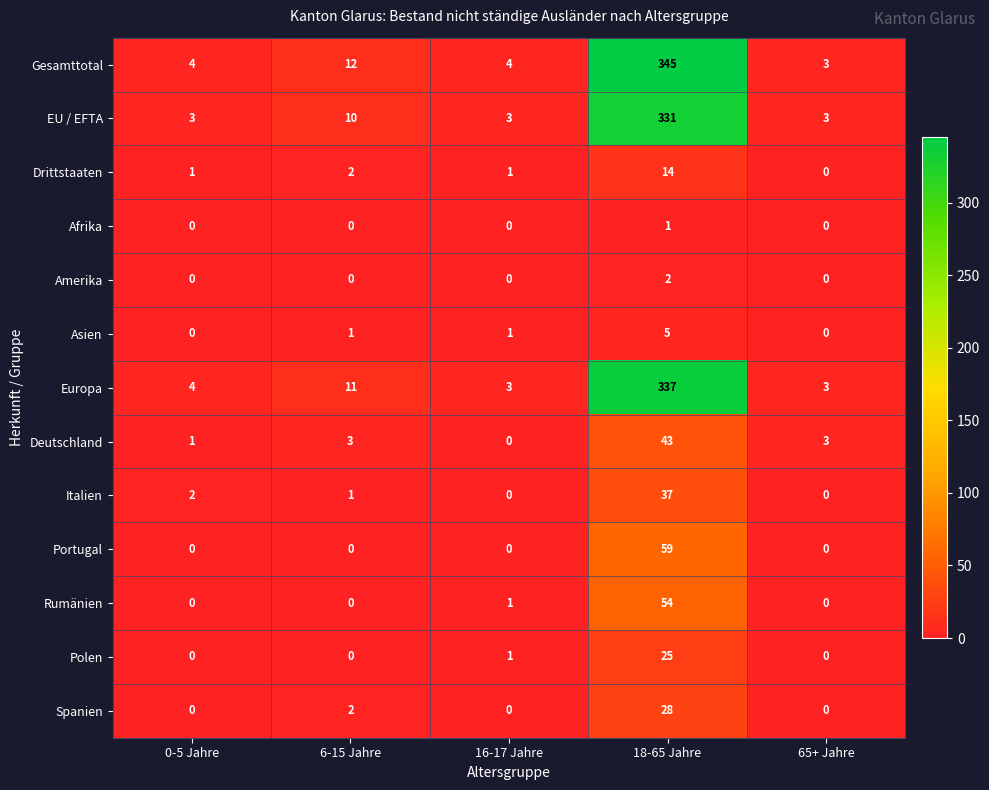

At which label is EU / EFTA closest to 167?

6-15 Jahre